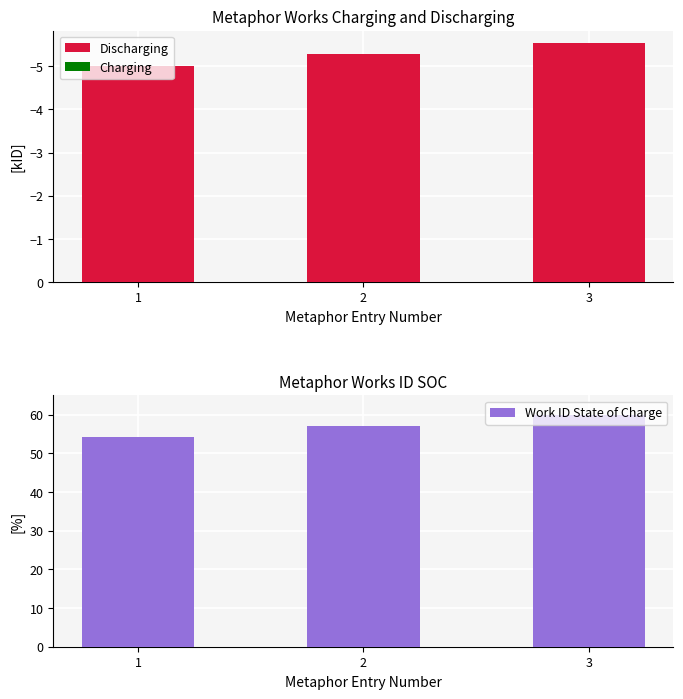

Reading left to right, list all the values displayed in this chart.

Discharging: 1=-5.0	2=-5.3	3=-5.5
Charging: 1=0.0	2=0.0	3=0.0
Work ID State of Charge: 1=54.3	2=57.0	3=60.0